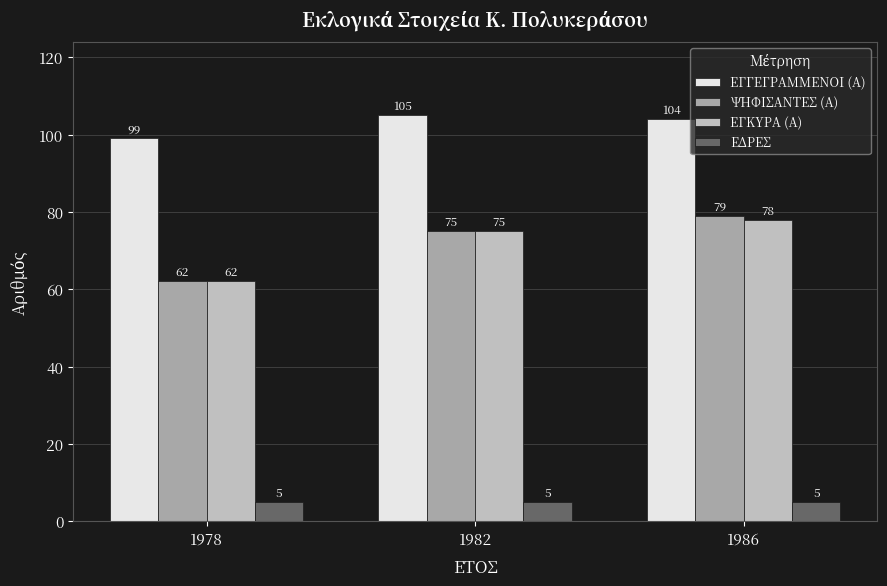

Reading left to right, transcribe all the data shown in this chart.

ΕΓΓΕΓΡΑΜΜΕΝΟΙ (Α): 99	105	104
ΨΗΦΙΣΑΝΤΕΣ (Α): 62	75	79
ΕΓΚΥΡΑ (Α): 62	75	78
ΕΔΡΕΣ: 5	5	5